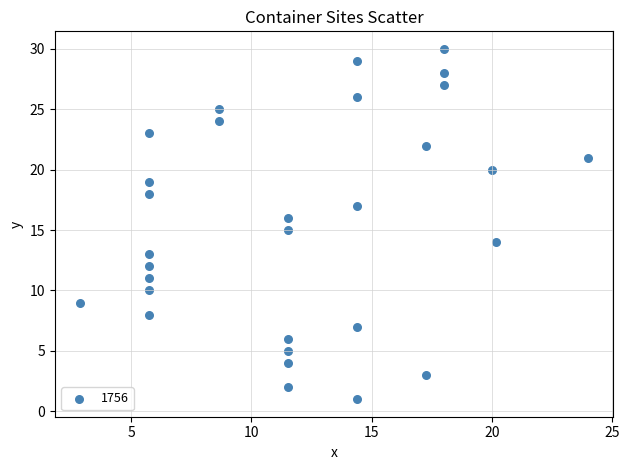

What is the range of Y values (max minus min)?

29